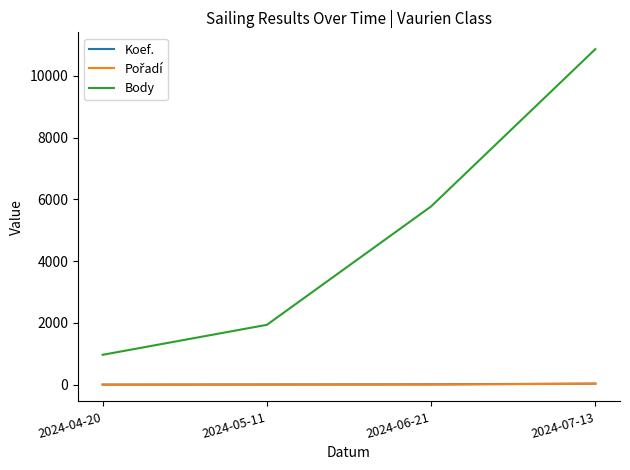

At which category is the sum across all series the highest?

2024-07-13